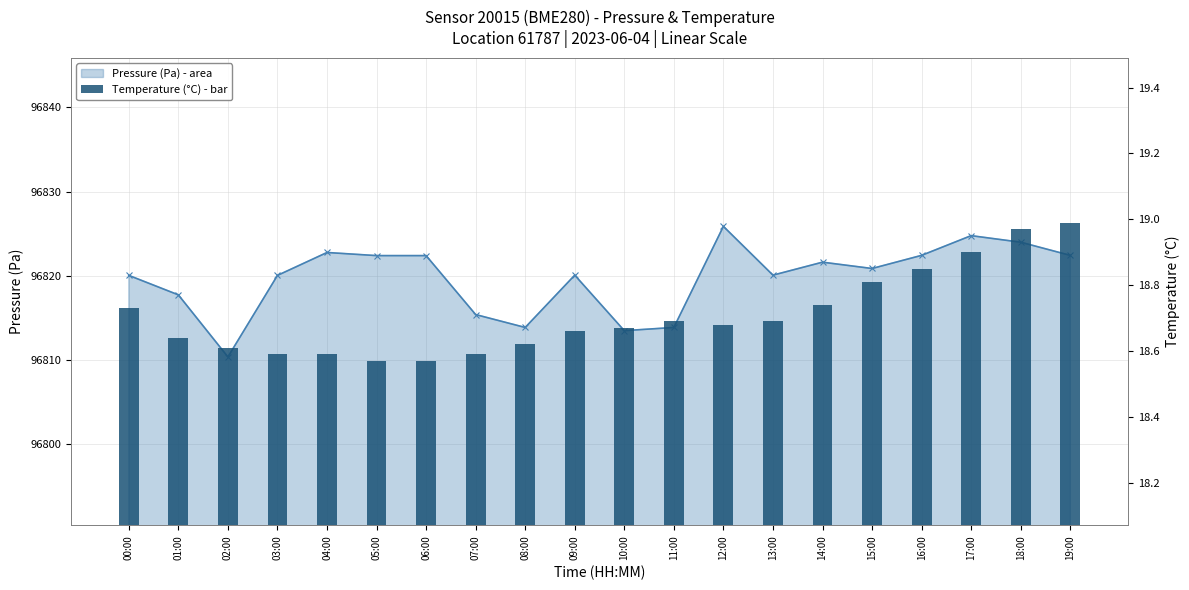

Where is pressure nearest to the value 96818?

01:00